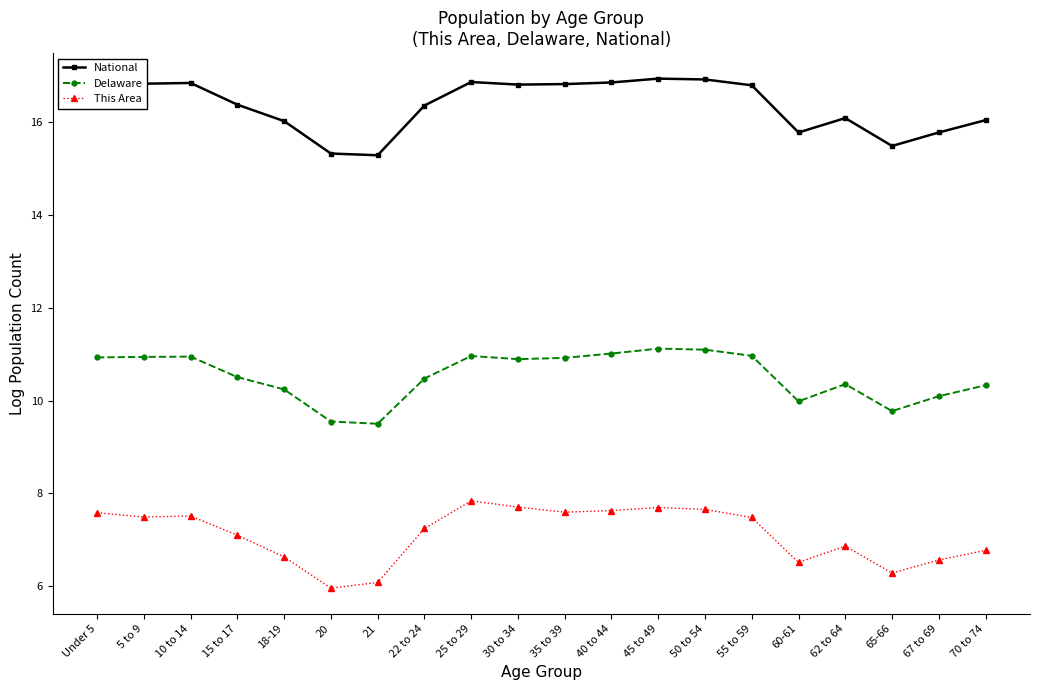

What is the label of the 6th point from the right?

55 to 59